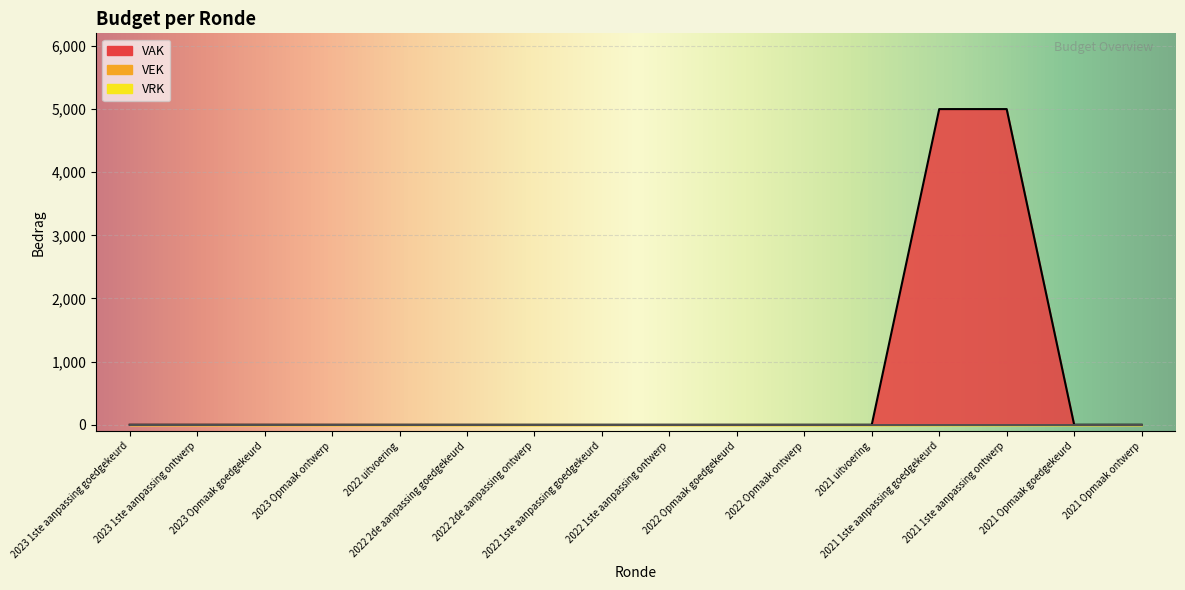

At which label is VAK closest to 2500?

2023 1ste aanpassing goedgekeurd